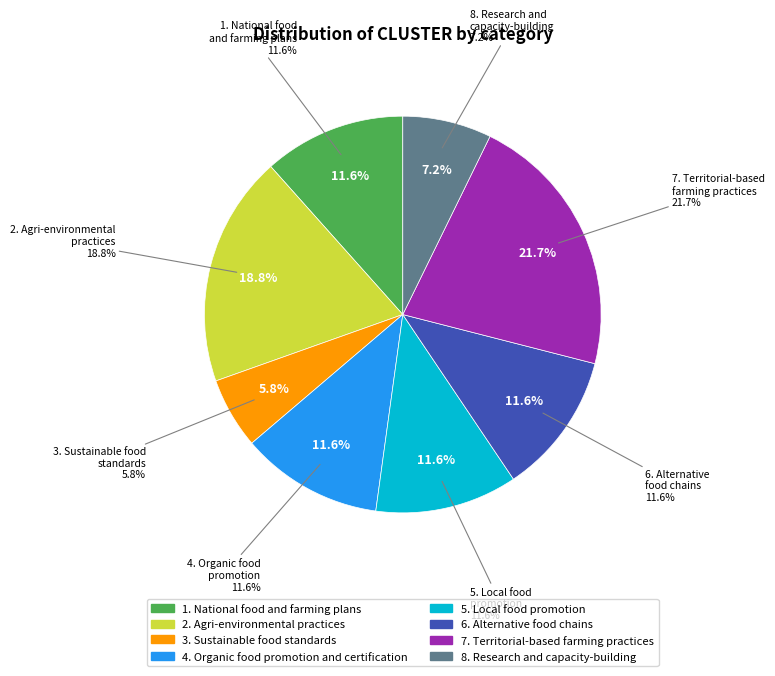

The 1. National food and farming plans slice represents 12% of the pie. True or false?

True